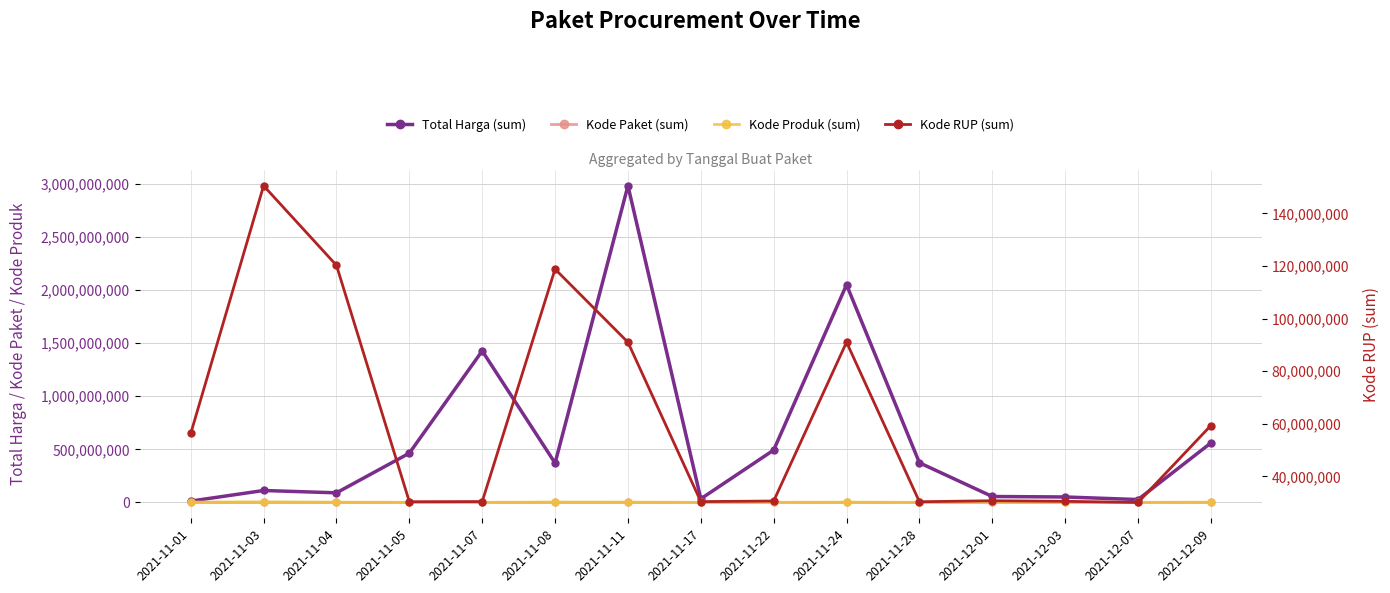

Read the Kode RUP (sum) value at 2021-11-05, to the nearest 10.

30372230